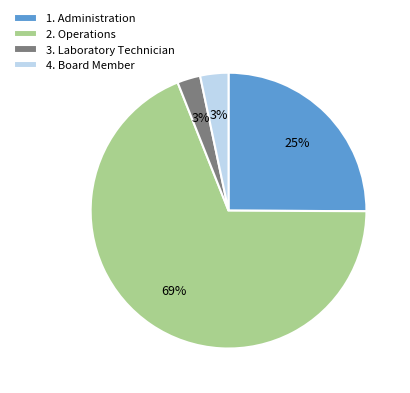

Between 2. Operations and 4. Board Member, which is larger?

2. Operations